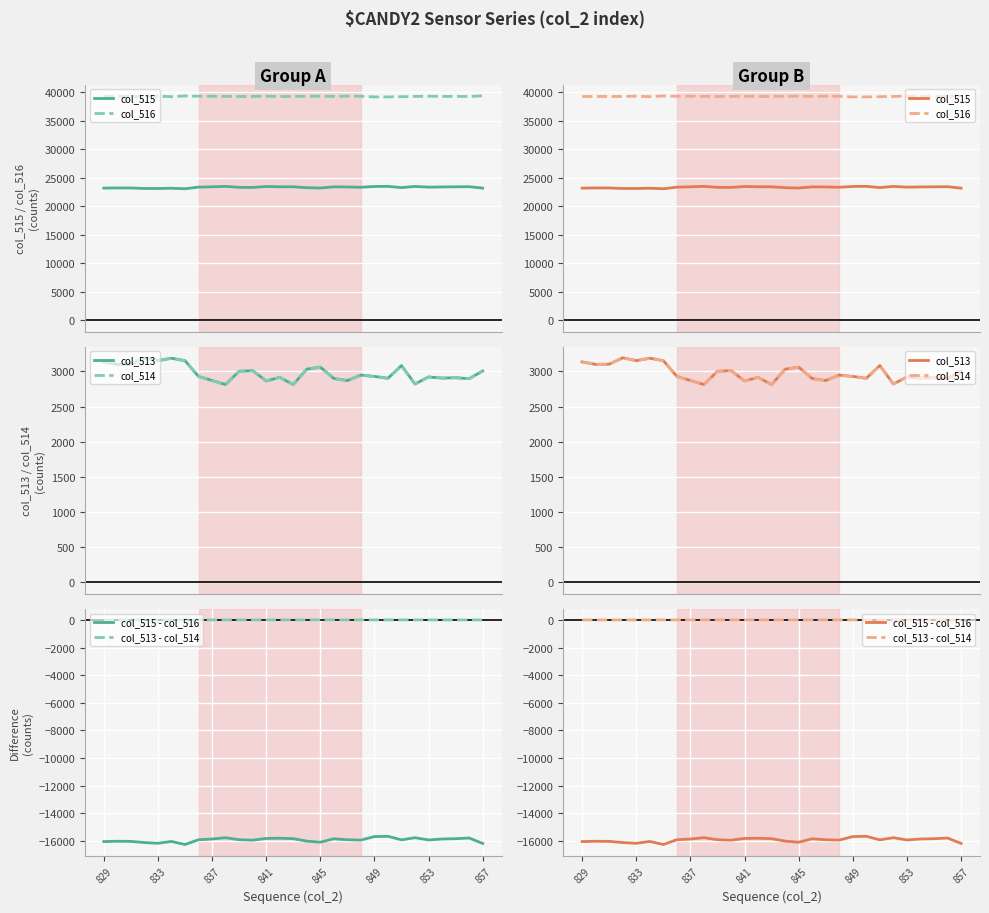

At which category does the chart reach its peak across all series?

857